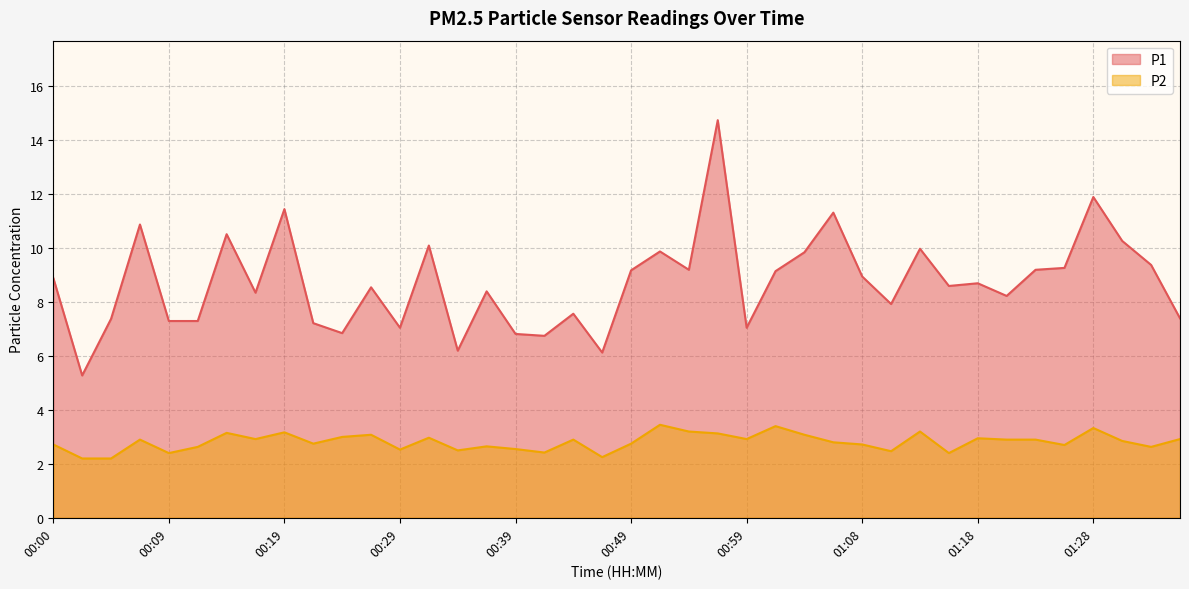

Where is P1 nearest to the value 10?

01:13